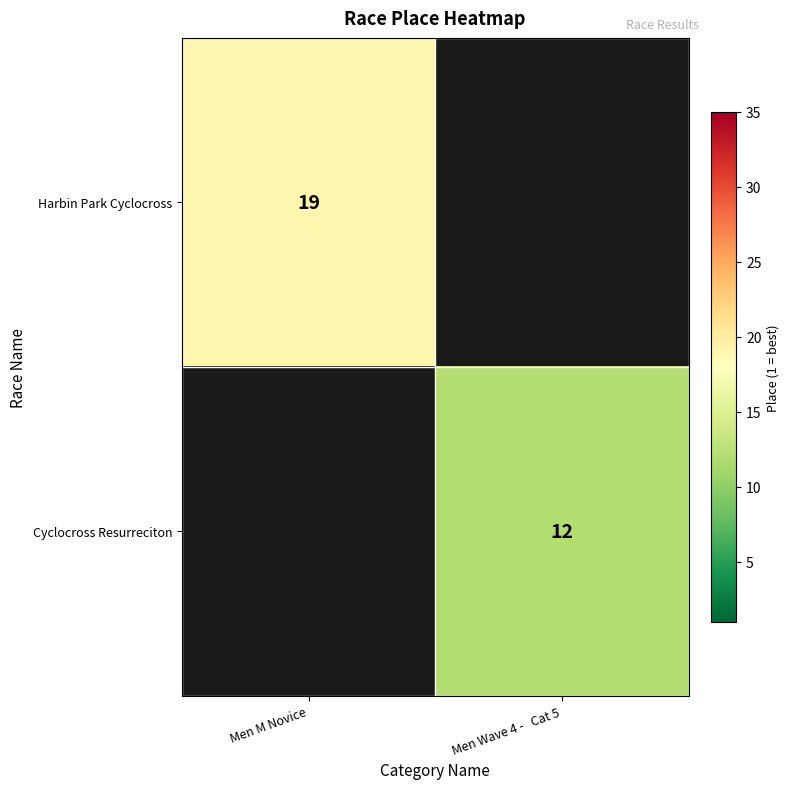

True or false: Harbin Park Cyclocross has a value of 19 at Men M Novice.

True